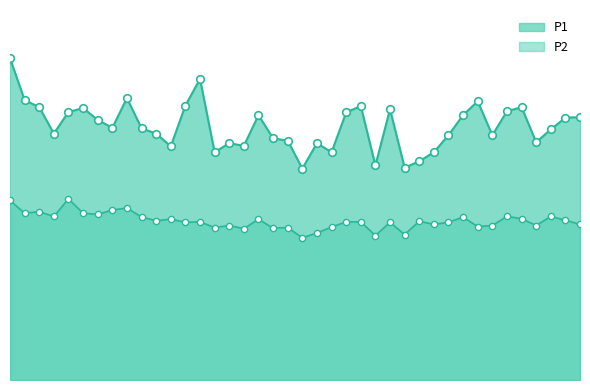

Which series reaches the minimum Y coordinate?

P2